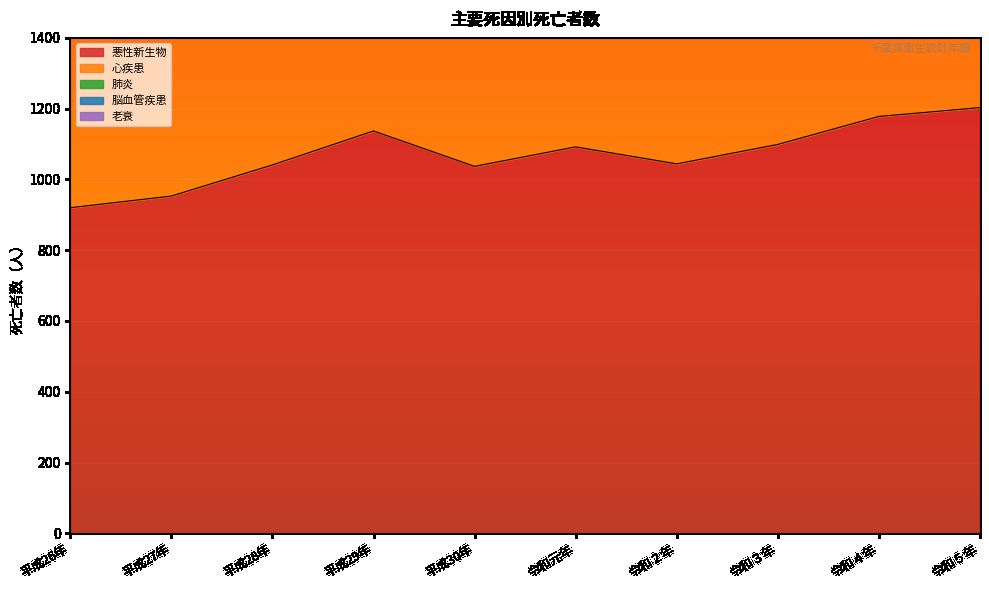

The value of 悪性新生物 at 平成30年 is 224. True or false?

False